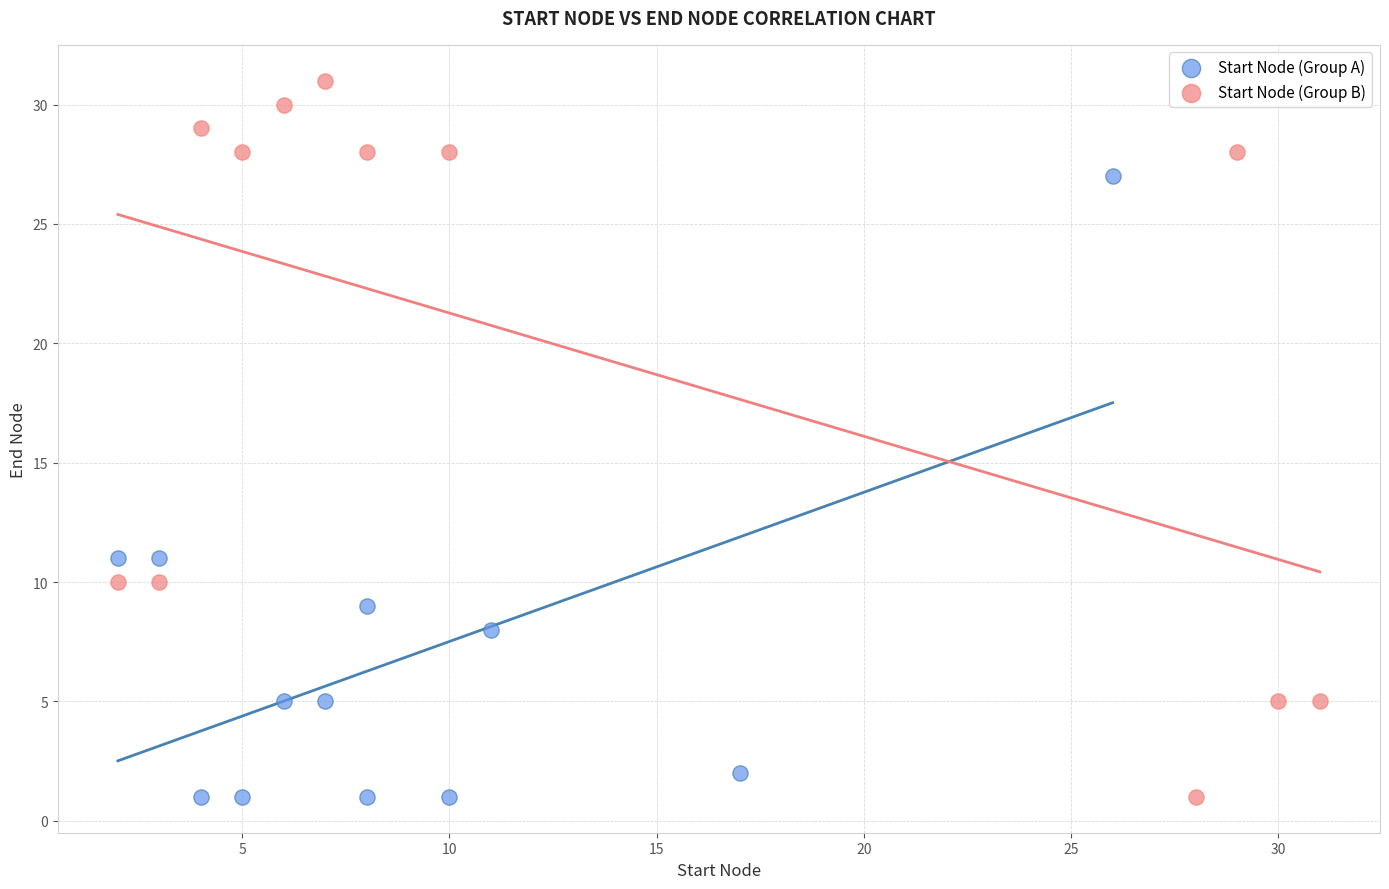

Which series reaches the maximum Y coordinate?

Start Node (Group B)